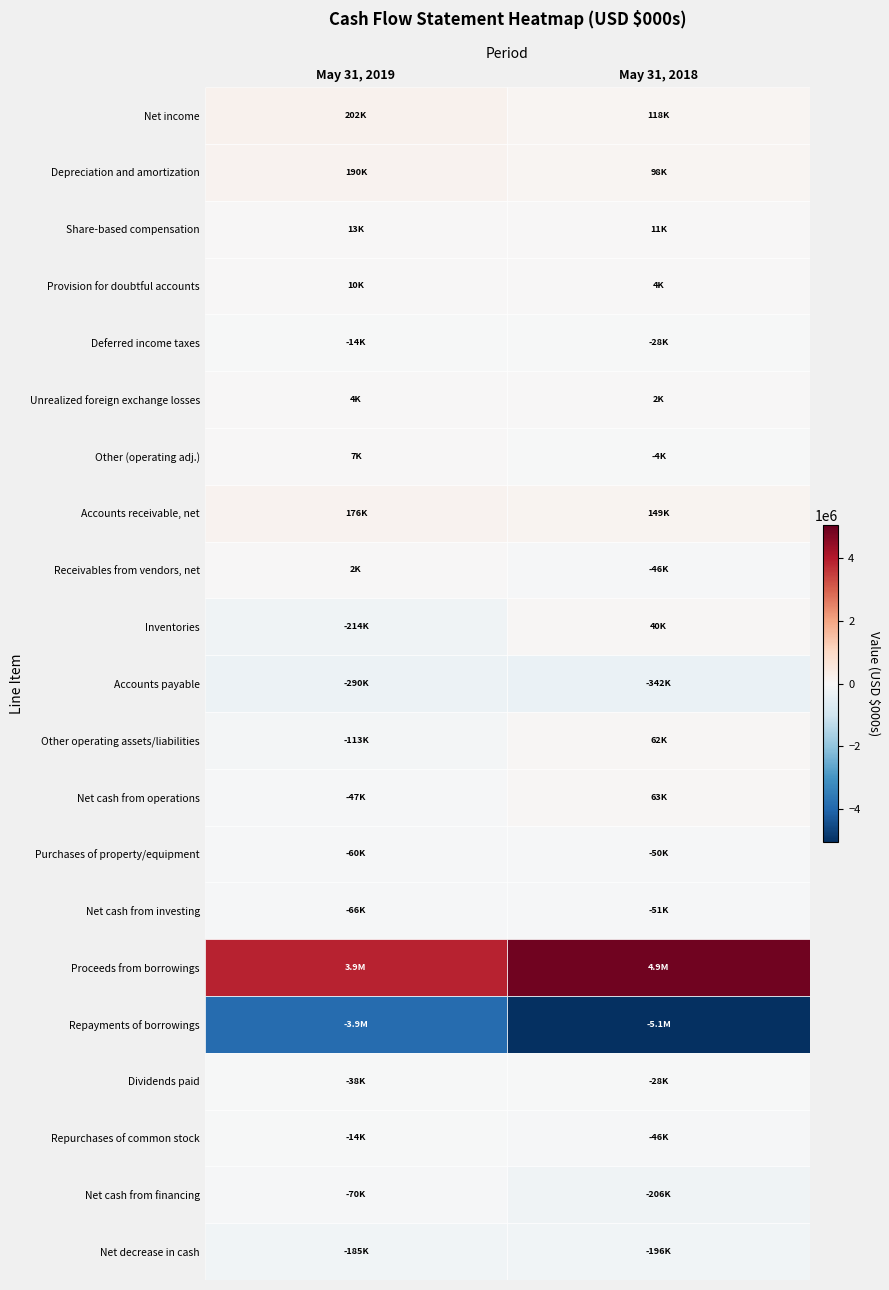

Between 0 and 1, which series saw the biggest shift?

Repayments of borrowings